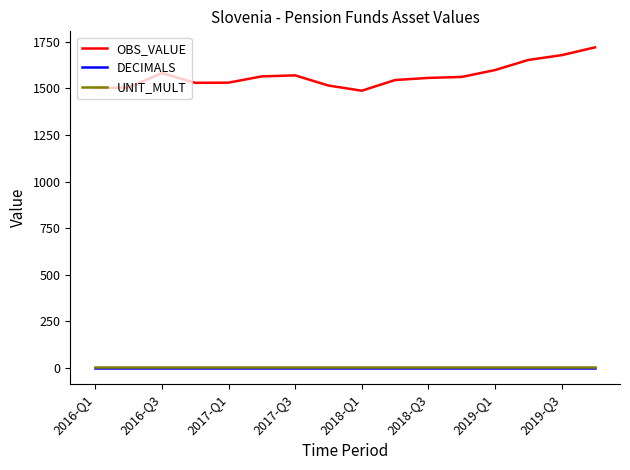

True or false: OBS_VALUE and UNIT_MULT cross at least once.

False